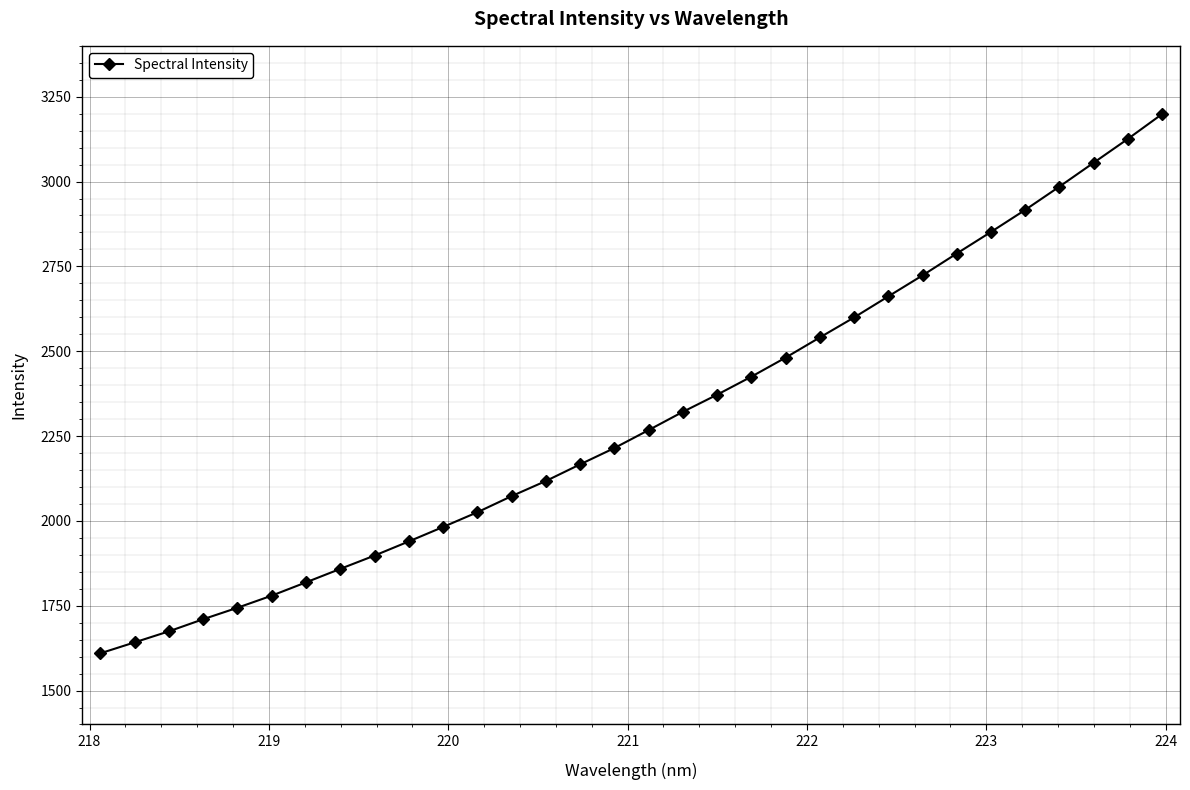

True or false: the data has more than 1 interior local peaks.

False